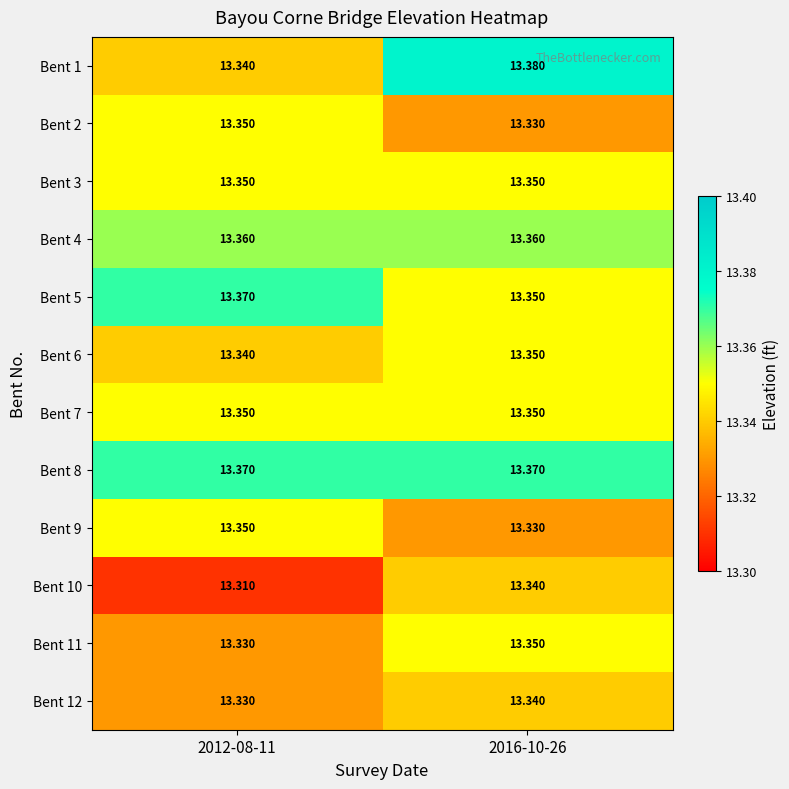

Which series has the largest range (max minus min)?

Bent 1